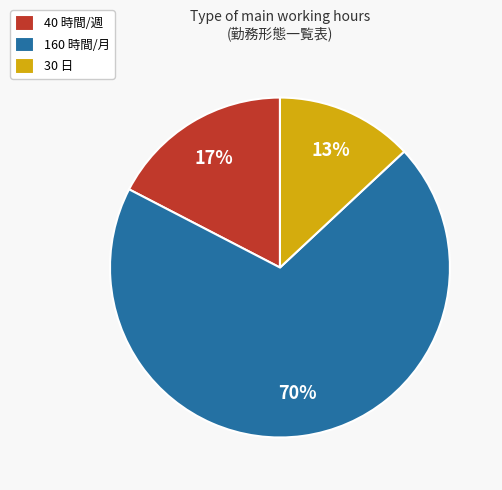

To the nearest percent, what is the difference between the largest and smallest slice percentages?

57%